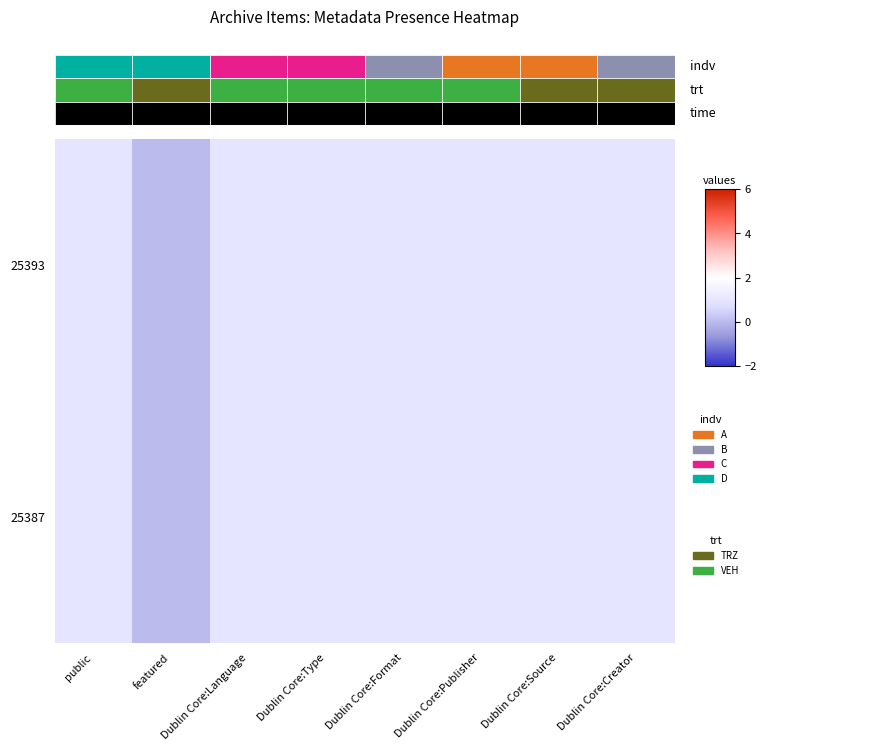

Is it true that 25393 equals 1 at Dublin Core:Source?

False